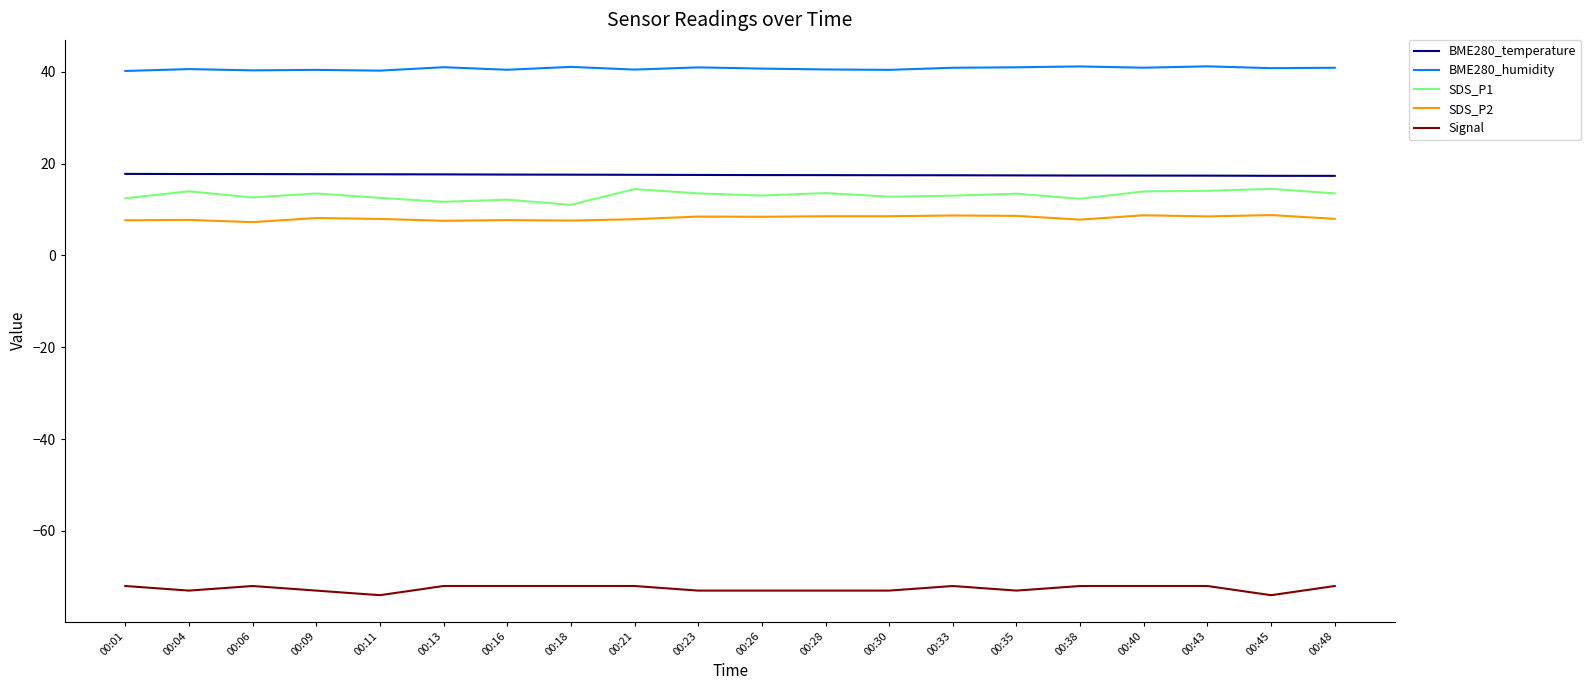

How many series are shown in this chart?

5